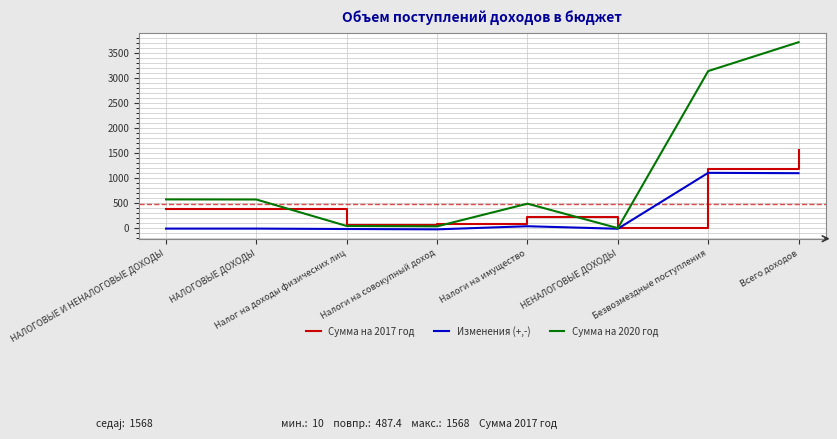

What is the maximum value for Сумма на 2017 год?

1567.5